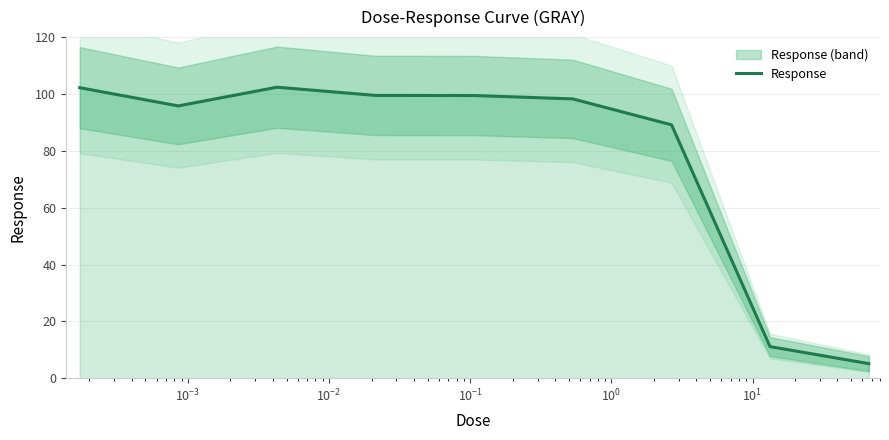

What is the lowest value of the Response series?

5.2